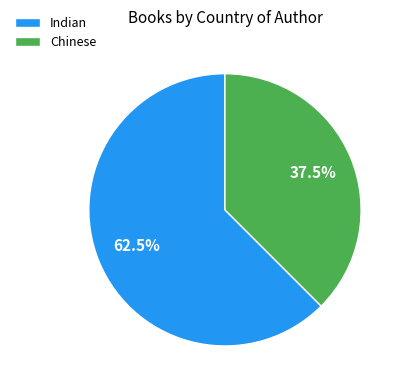

Is there any slice that represents more than half of the pie?

Yes